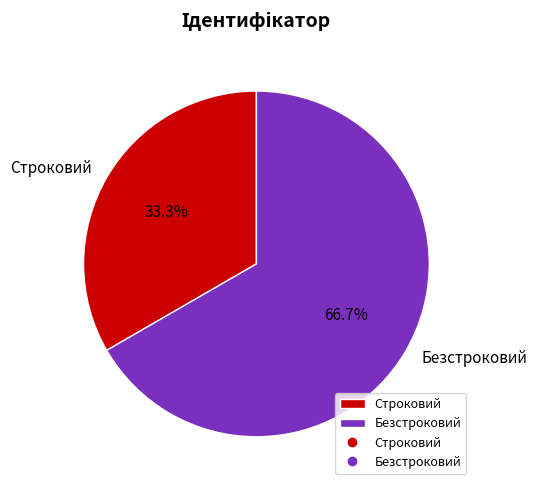

Which slice is the smallest?

Строковий